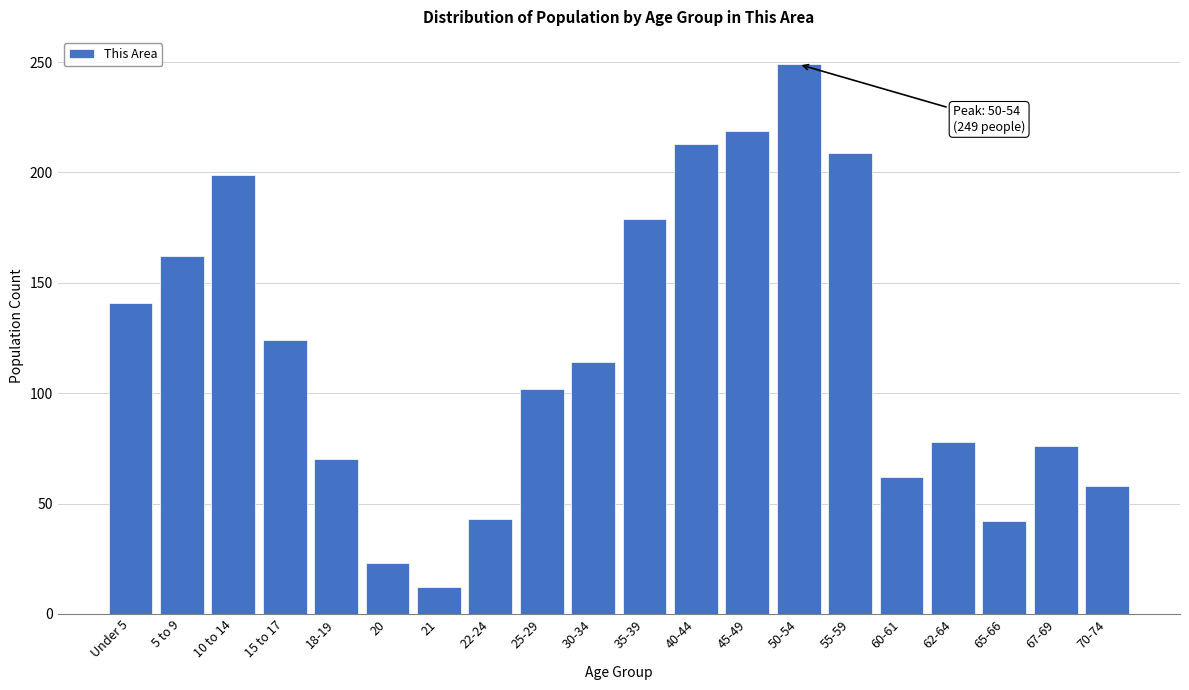

The value at 62-64 is 119. True or false?

False